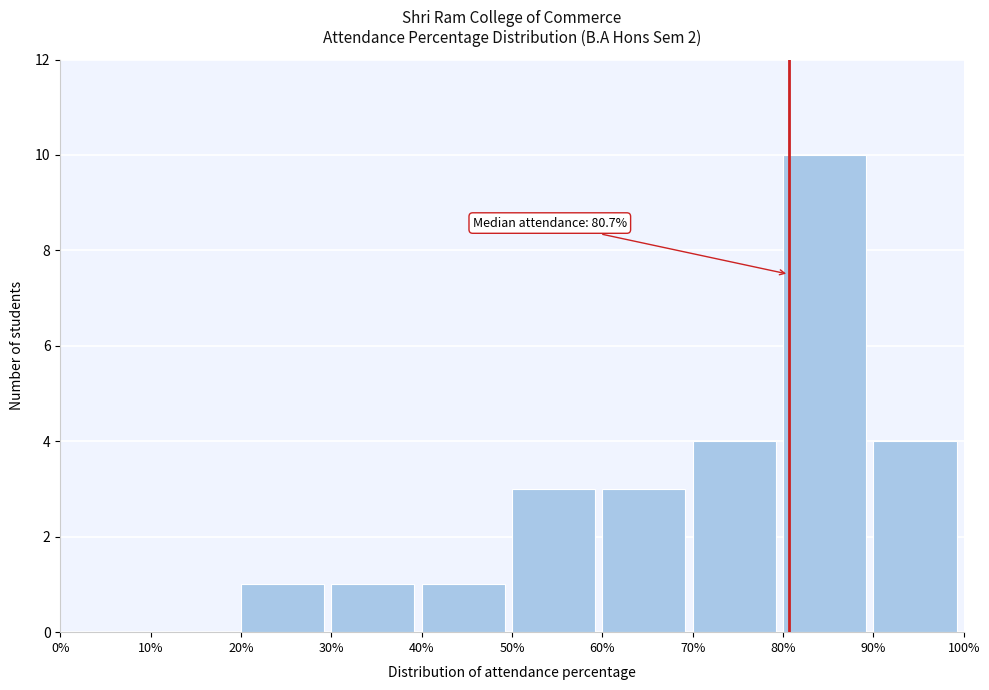

Over which range of the x-axis is the bar tallest?

80% to 90%